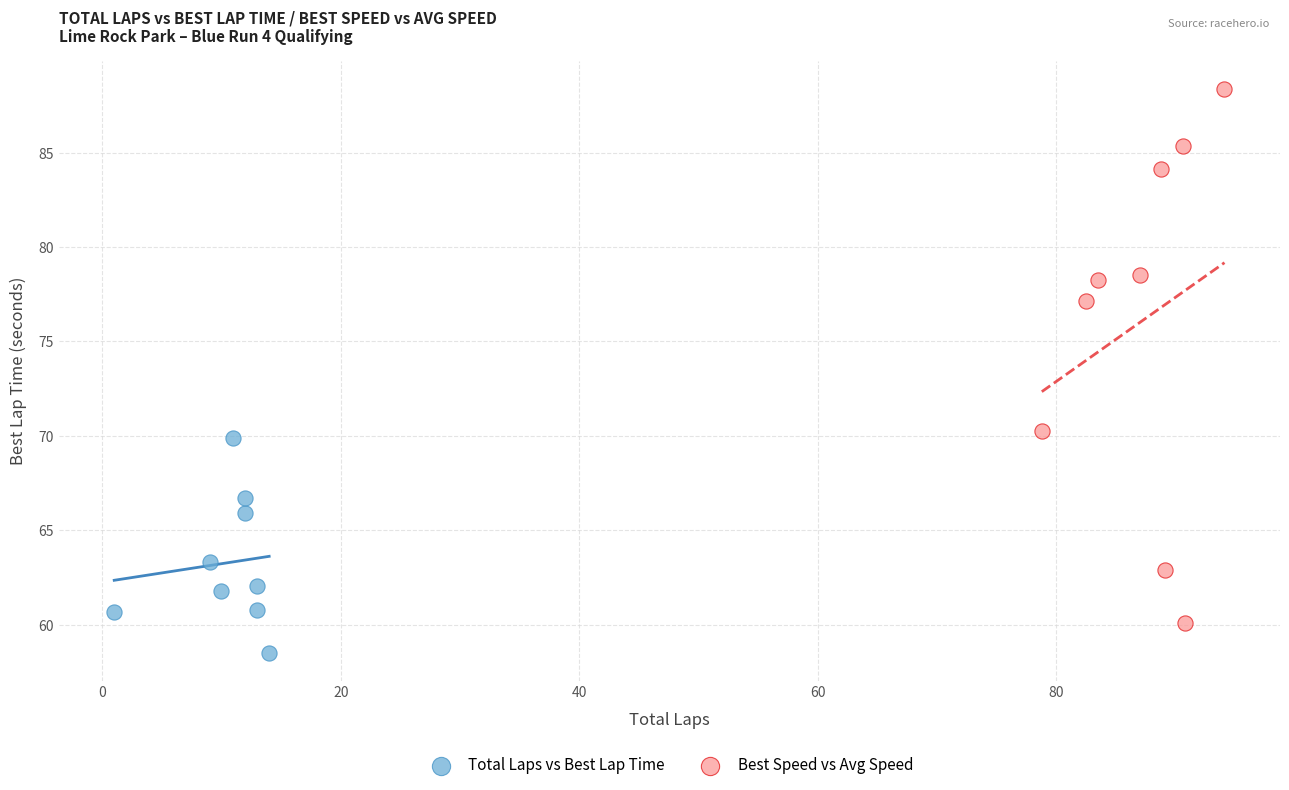

Which series contains the lowest Y value?

Total Laps vs Best Lap Time